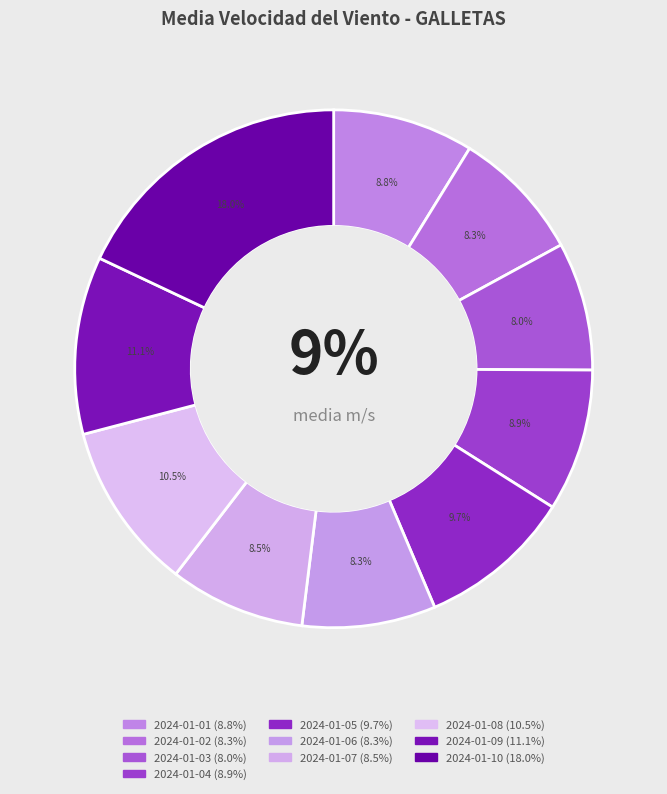

Does any single category account for the majority?

No